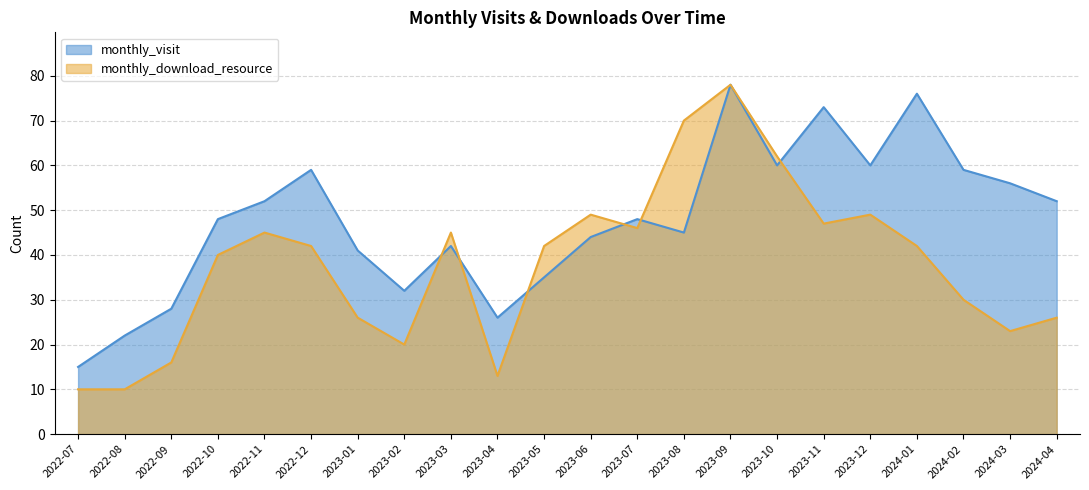

Which category has the lowest value across all series?

2022-07